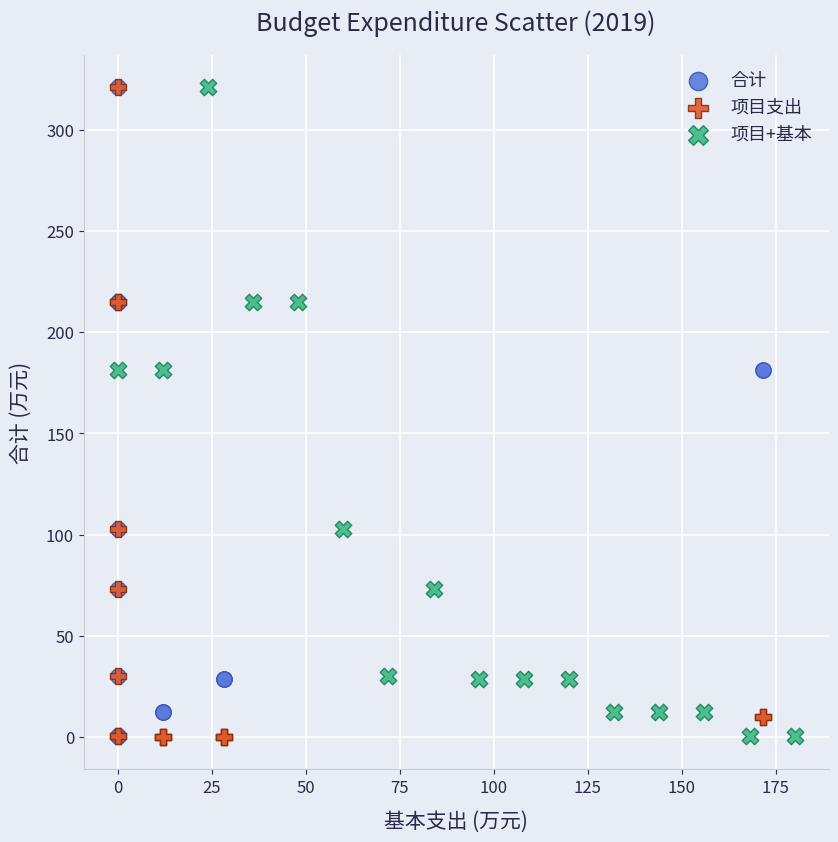

Which series has the largest Y range (max minus min)?

项目支出